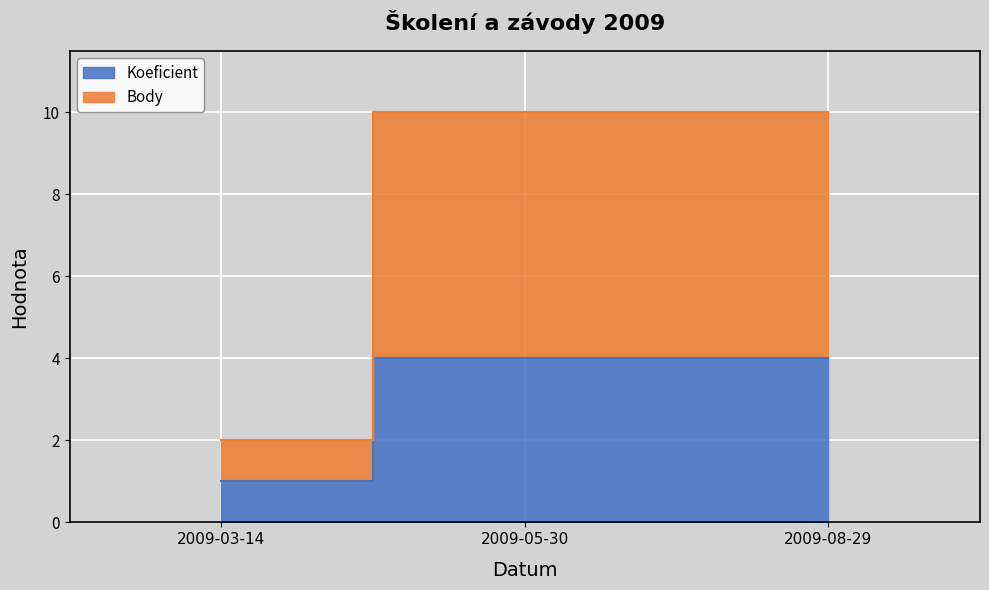

How many distinct data groups are displayed?

2